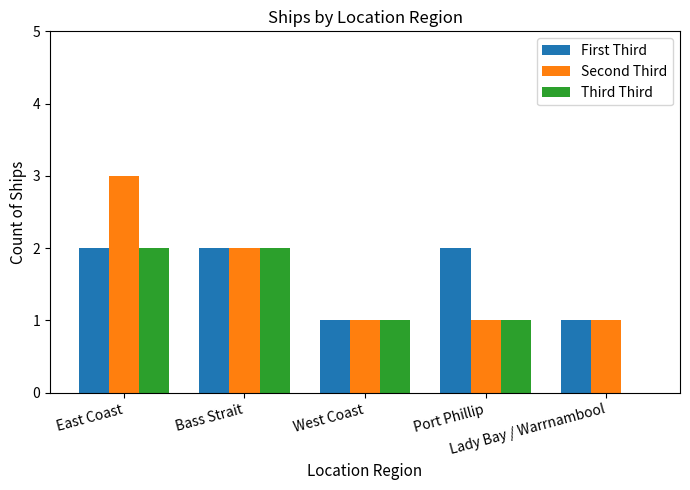

Reading right to left, what are all the values shown in this chart?

First Third: Lady Bay / Warrnambool=1	Port Phillip=2	West Coast=1	Bass Strait=2	East Coast=2
Second Third: Lady Bay / Warrnambool=1	Port Phillip=1	West Coast=1	Bass Strait=2	East Coast=3
Third Third: Lady Bay / Warrnambool=0	Port Phillip=1	West Coast=1	Bass Strait=2	East Coast=2